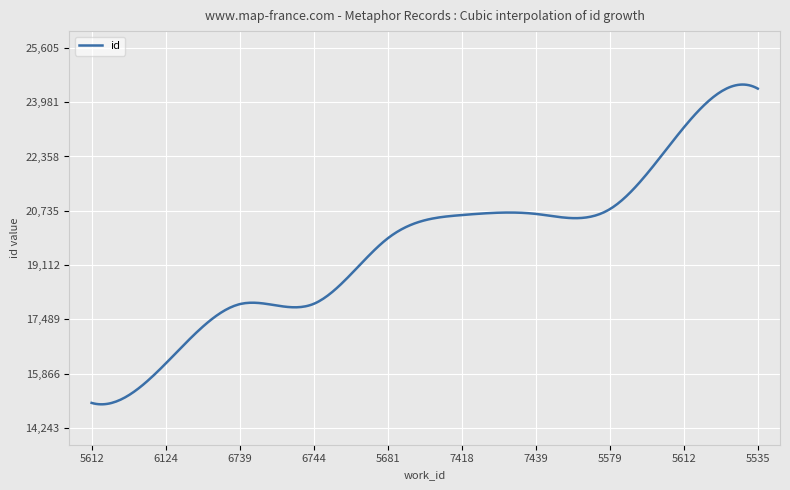

What is the smallest value displayed?

14951.0